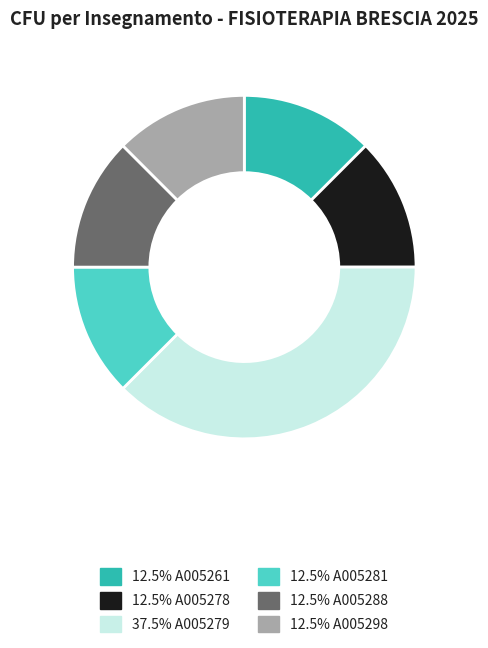

Approximately how many times larger is the value at 12.5% A005288 compared to 12.5% A005298?

1.0